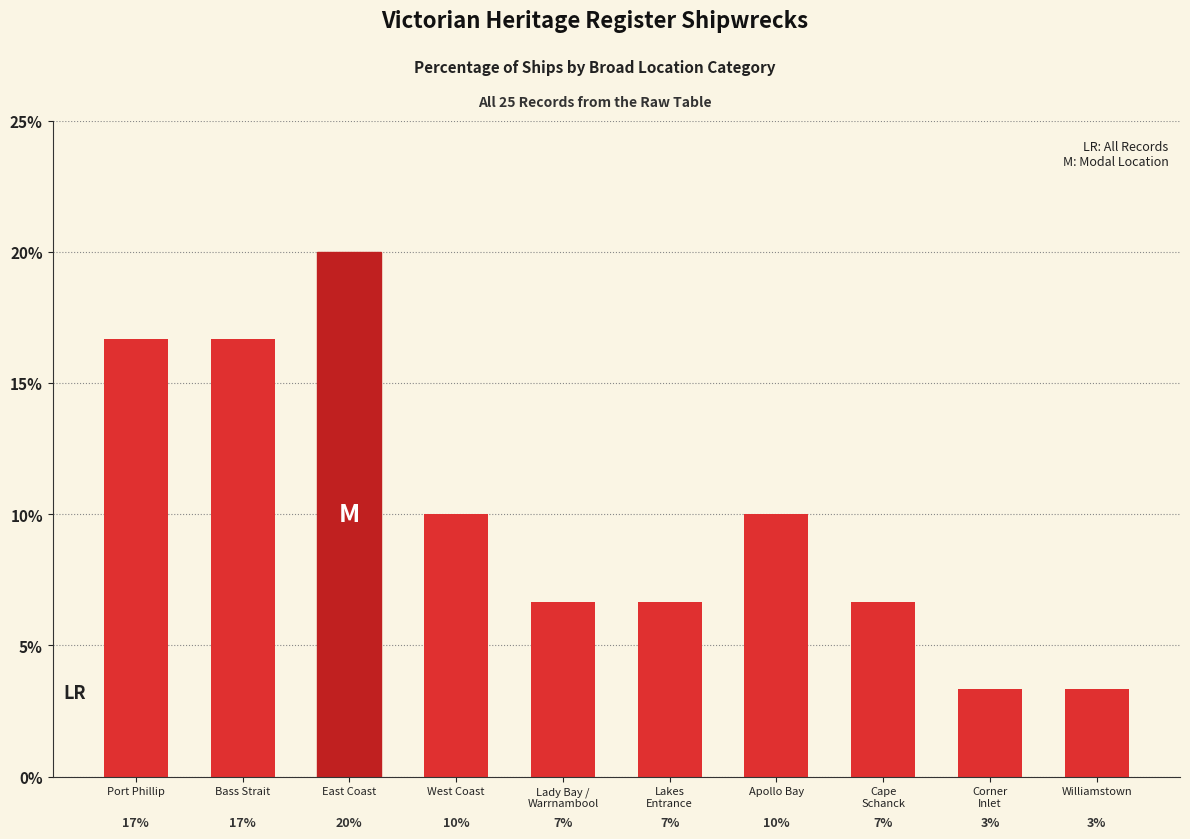

List the labels in order of value, largest first.

East Coast, Port Phillip, Bass Strait, West Coast, Apollo Bay, Lady Bay /
Warrnambool, Lakes
Entrance, Cape
Schanck, Corner
Inlet, Williamstown